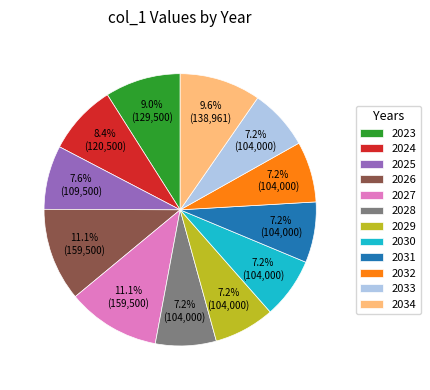

To the nearest percent, what is the combined percentage of 2033 and 2034?

17%